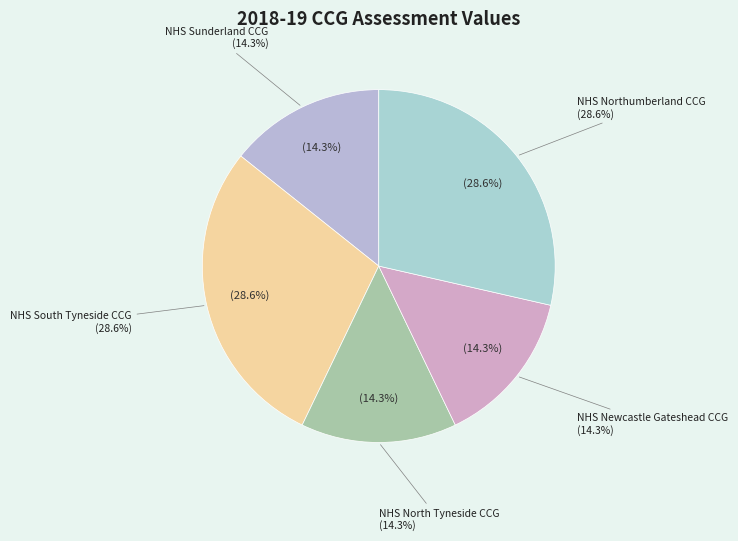

Which category has the smallest portion of the pie?

NHS Sunderland CCG